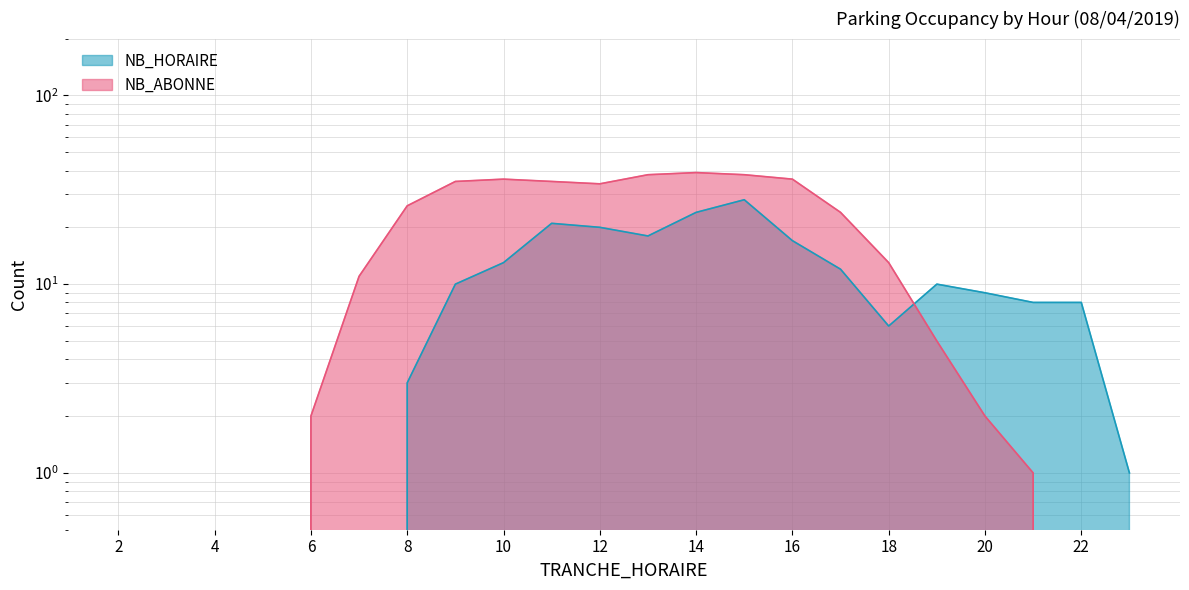

The value of NB_ABONNE at 20 is 1. True or false?

False